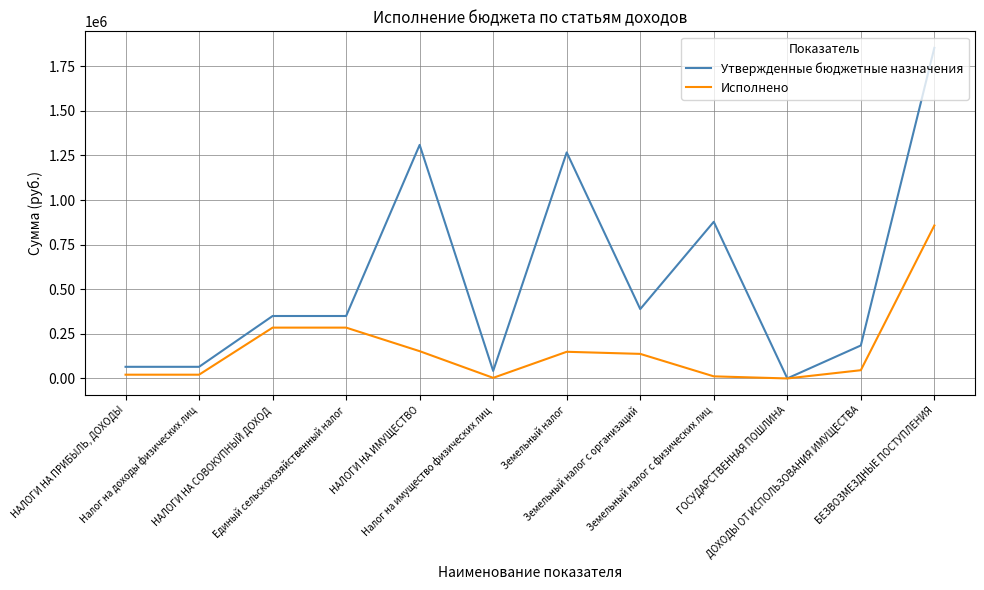

What is the sum of all Утвержденные бюджетные назначения values?

6753628.0